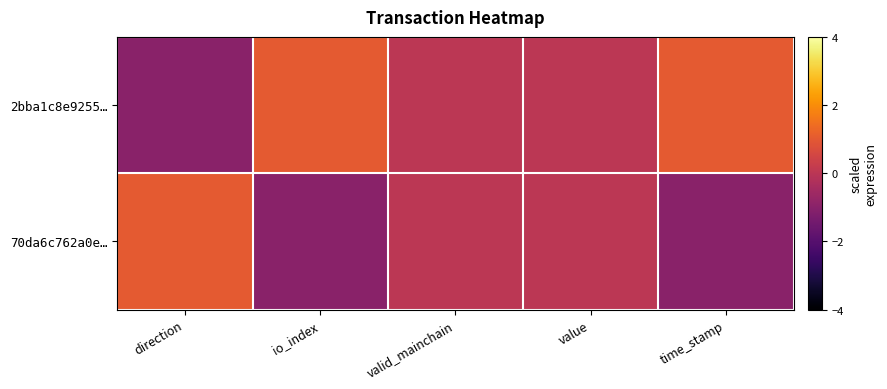

List the series in order of their overall mean, highest first.

2bba1c8e9255…, 70da6c762a0e…